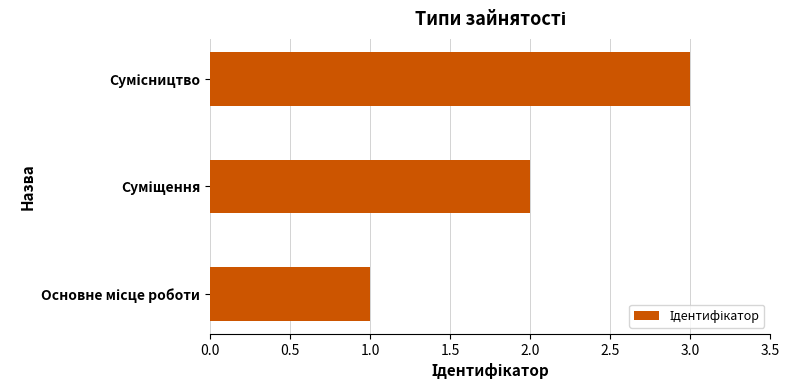

Are the bars grouped side by side (vs. stacked)?

No